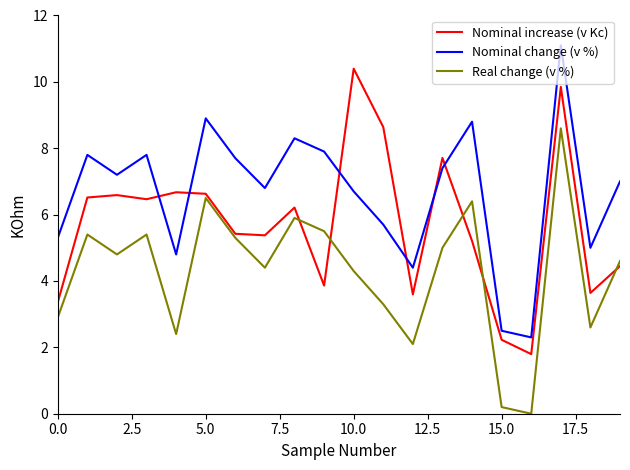

What is the maximum value shown in the chart?

11.1